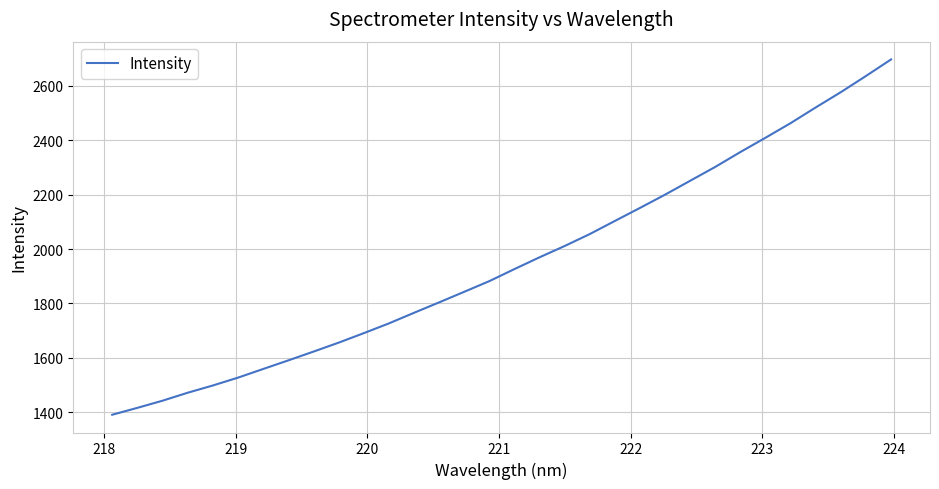

What is the smallest value displayed?

1390.7